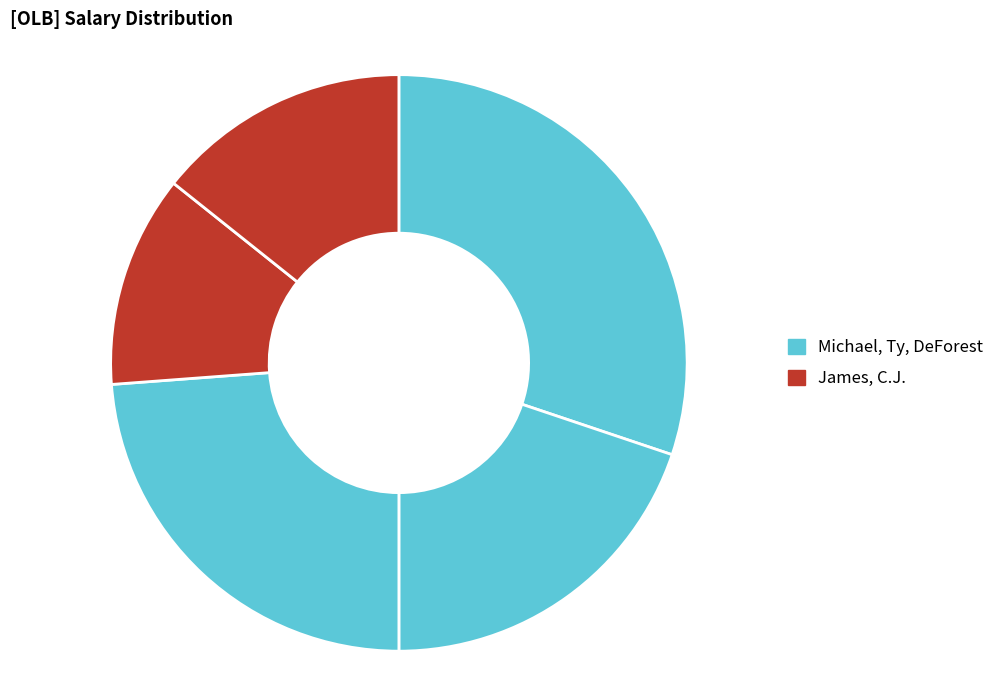

How many segments does this pie chart have?

5